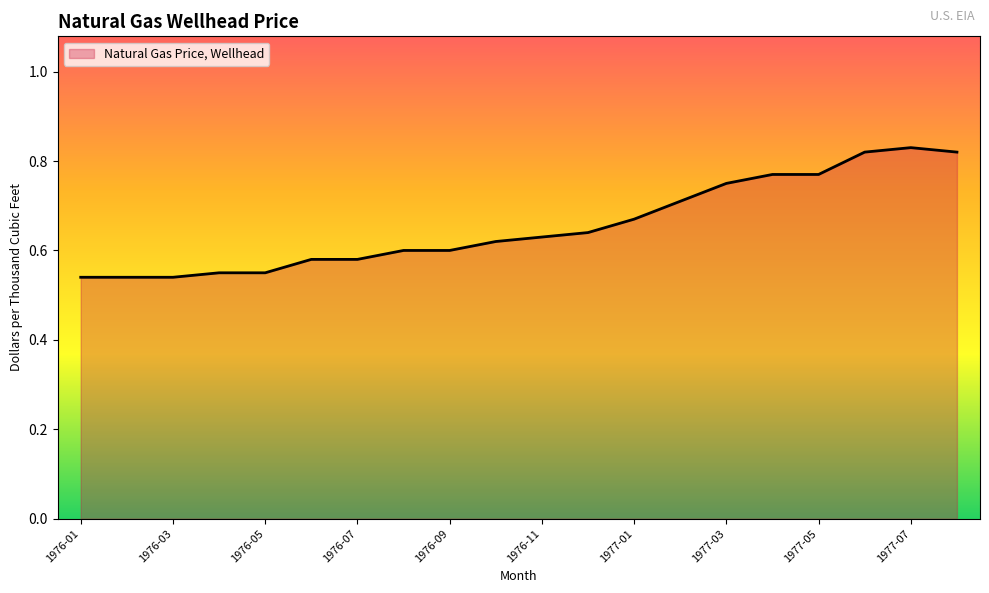

Does the chart display data point markers on the line(s)?

No